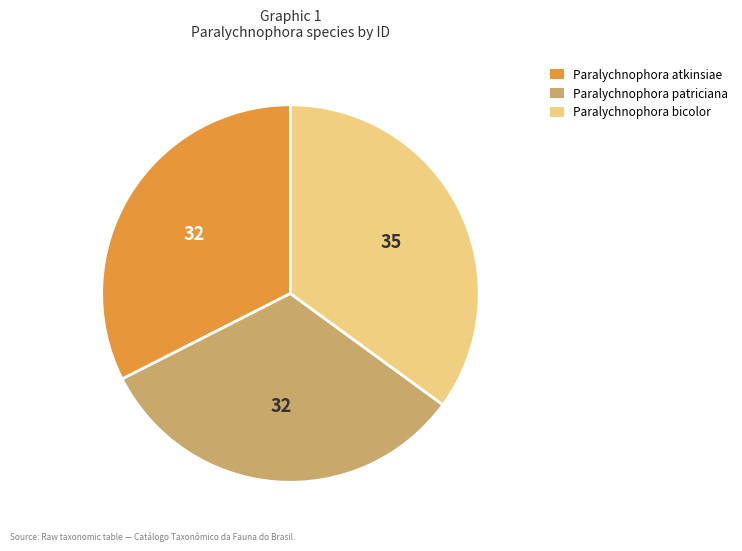

Is there any slice that represents more than half of the pie?

No